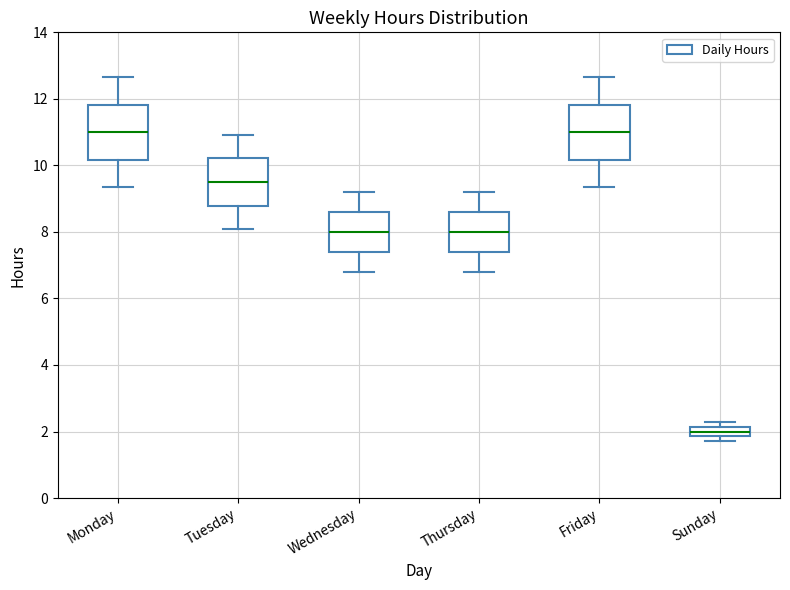

Where does the upper whisker of the box for Wednesday end on the y-axis? The values are not printed on the chart, so give them approximately, as read against the axis.

9.2